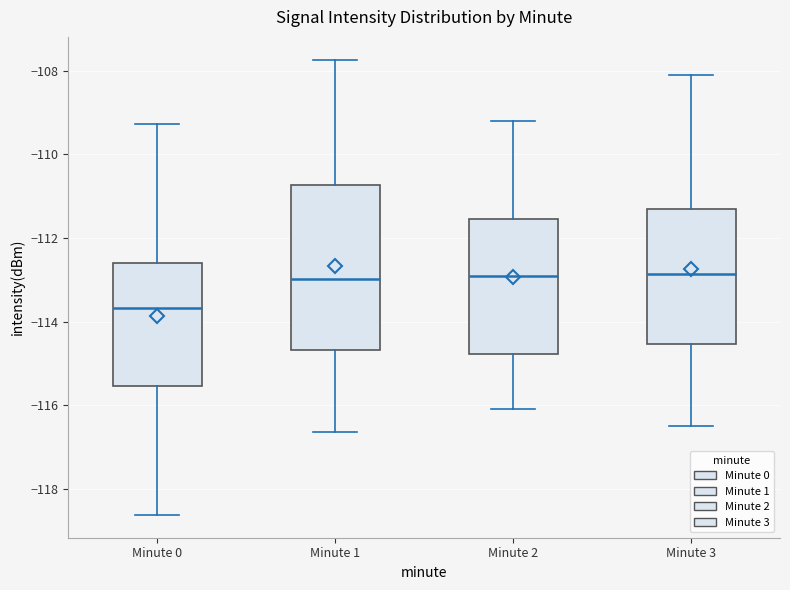

Reading left to right, transcribe this box plot: for each box, give where its median line is, the range the box spans, and where its two whiskers end, as read against the y-axis. The values are not printed on the chart, so give them approximately, as read against the axis.

Minute 0: median -113.6, box -115.6 to -112.6, whiskers -118.6 to -109.2
Minute 1: median -113.0, box -114.6 to -110.8, whiskers -116.6 to -107.8
Minute 2: median -112.8, box -114.8 to -111.6, whiskers -116.0 to -109.2
Minute 3: median -112.8, box -114.6 to -111.2, whiskers -116.4 to -108.0